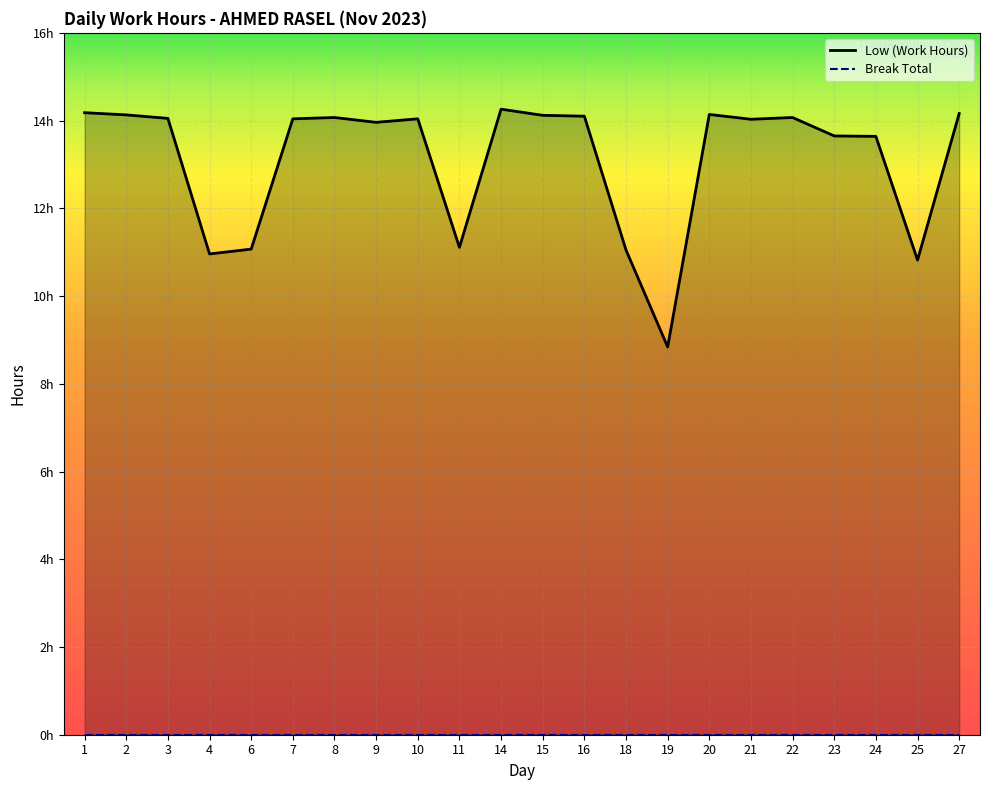

The chart shows a value of 13.6 at 24. True or false?

True